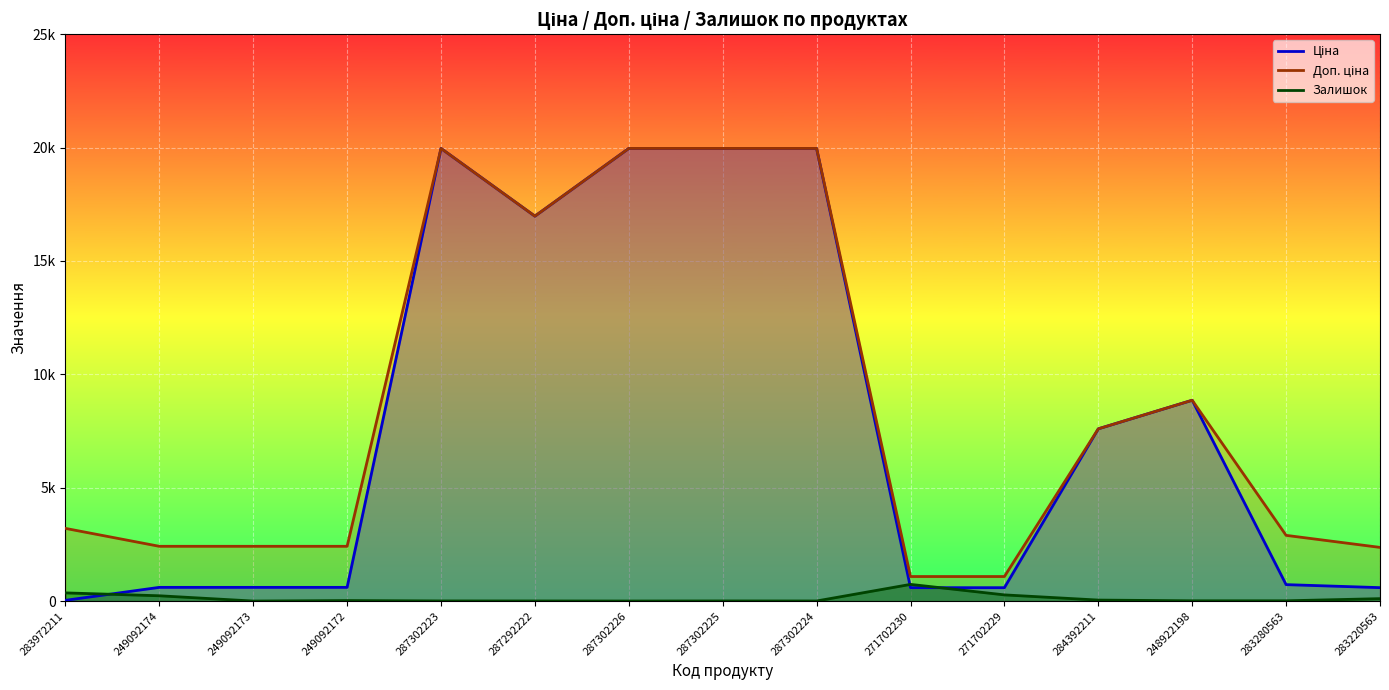

How many lines are shown in the chart?

3